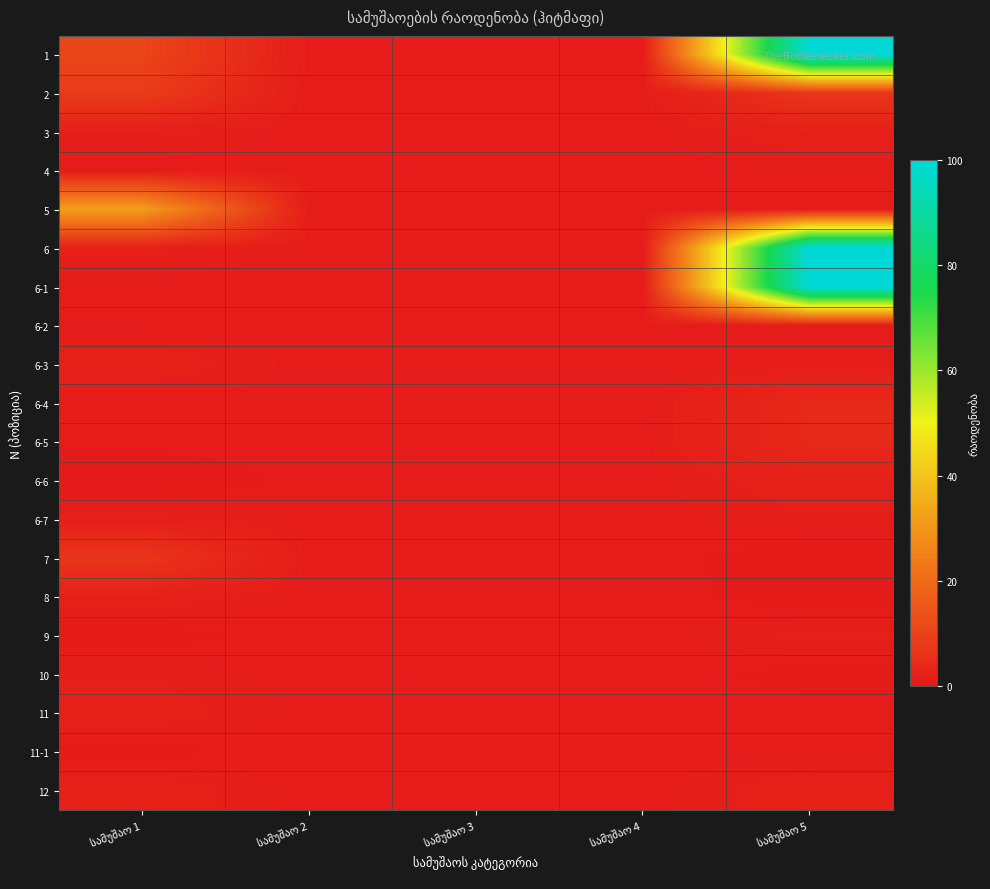

Which label corresponds to the largest value in the chart?

სამუშაო 5